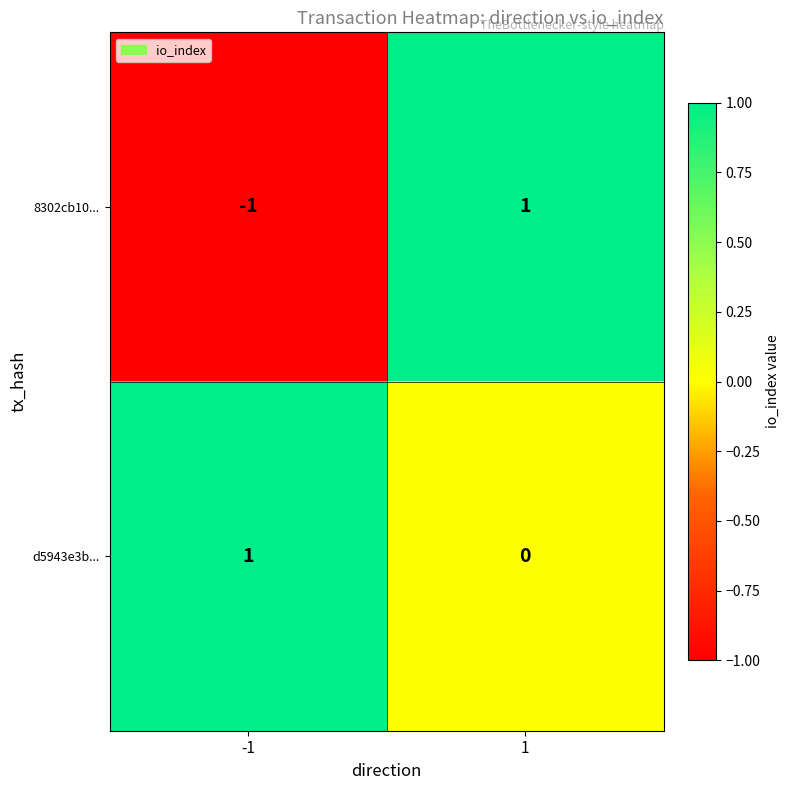

True or false: d5943e3b... has a value of -1 at 1.

False